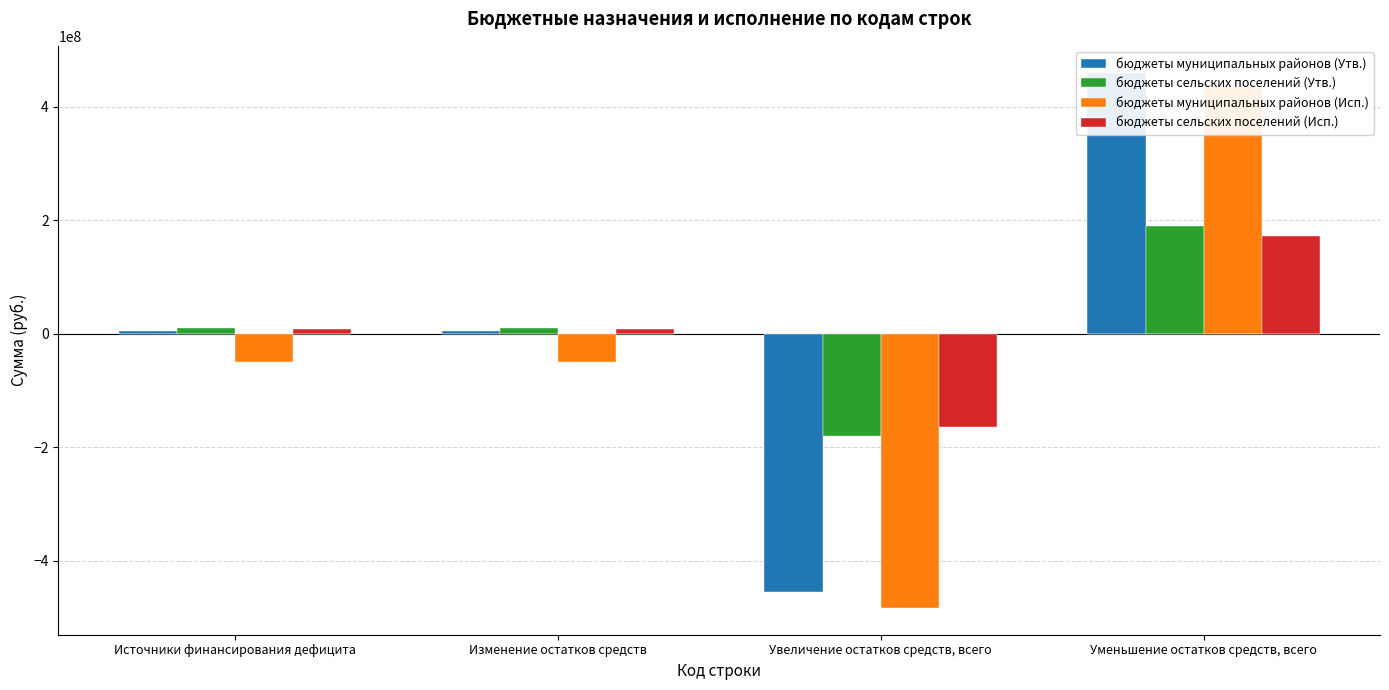

How many values in the бюджеты сельских поселений (Исп.) series are below 7624333?

1